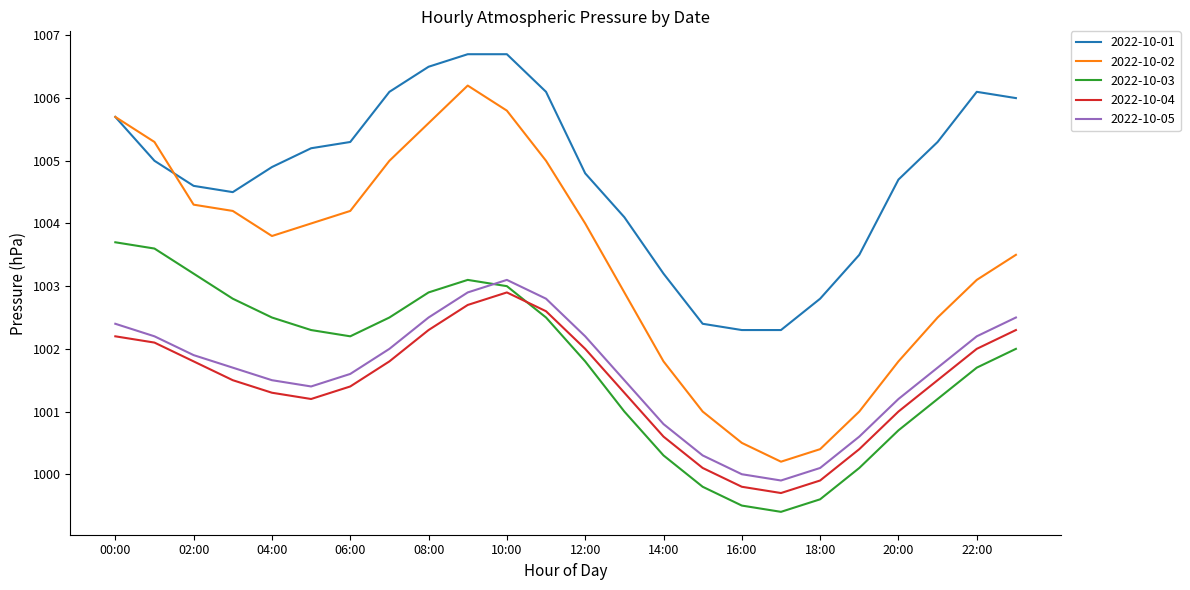

What is the average value of the 2022-10-02 series?

1003.4